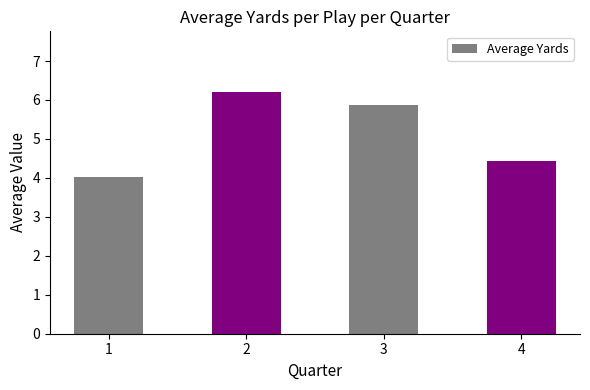

What is the value of the 3rd bar from the left?

5.9